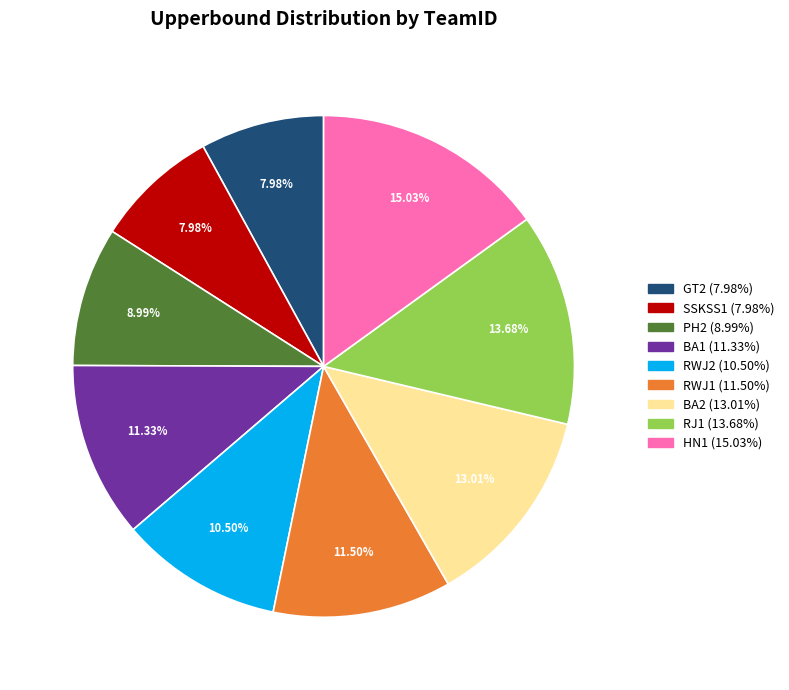

What percentage is the HN1 slice, to the nearest percent?

15%